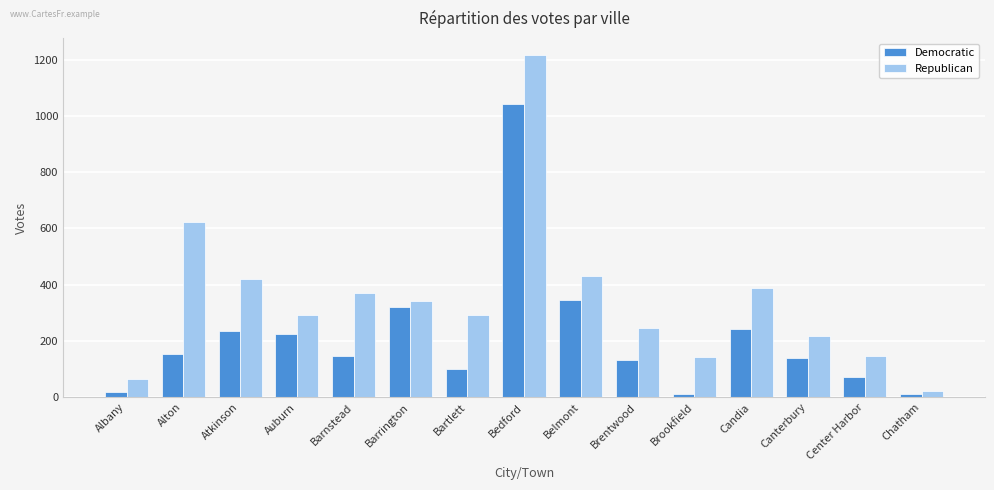

Which series has the widest spread of values?

Republican